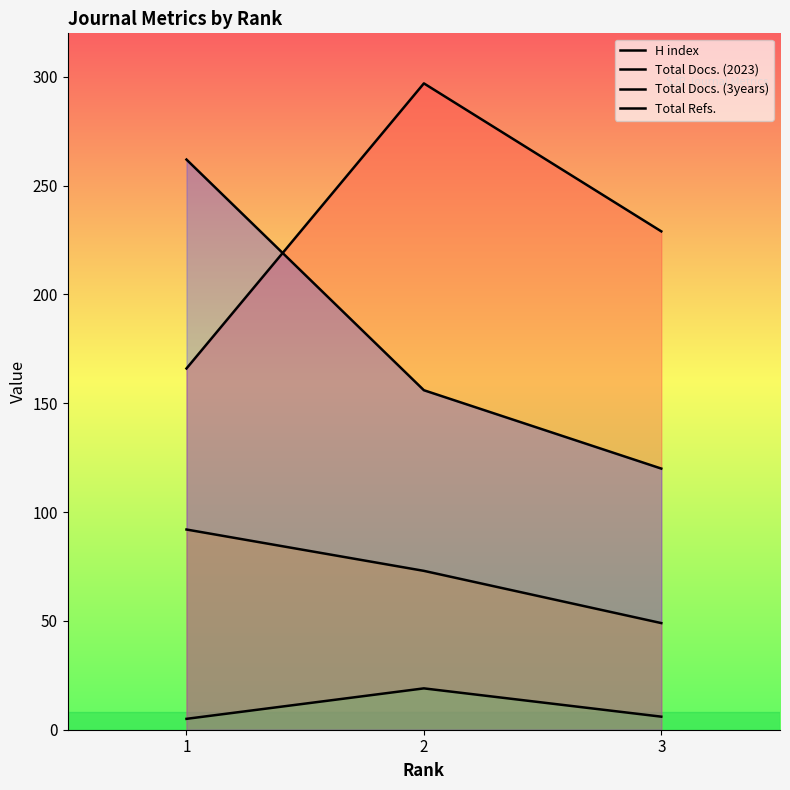

Which series has the largest total across all categories?

H index